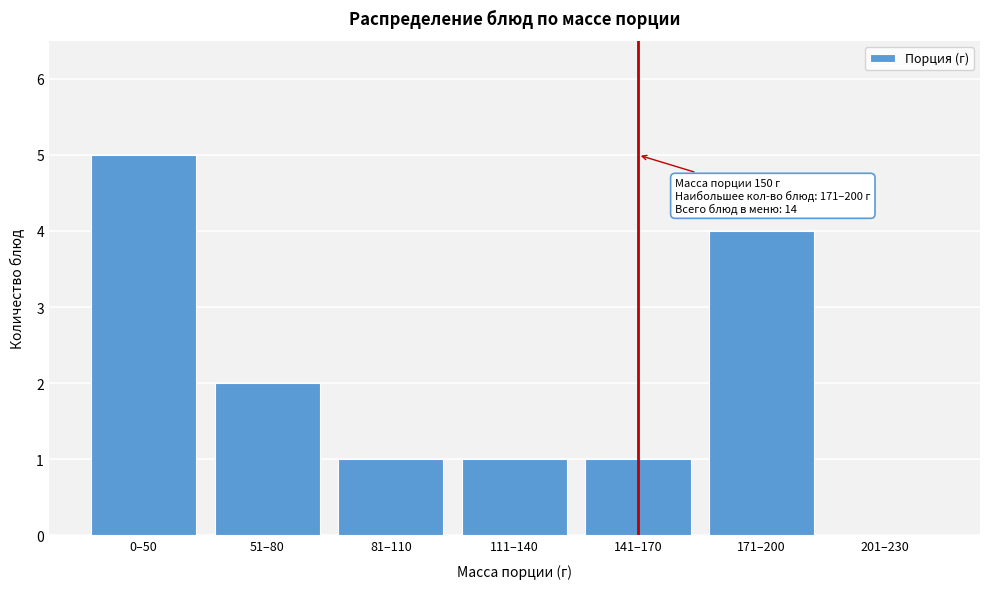

Reading left to right, extract all data points from this chart.

0–50=5	51–80=2	81–110=1	111–140=1	141–170=1	171–200=4	201–230=0